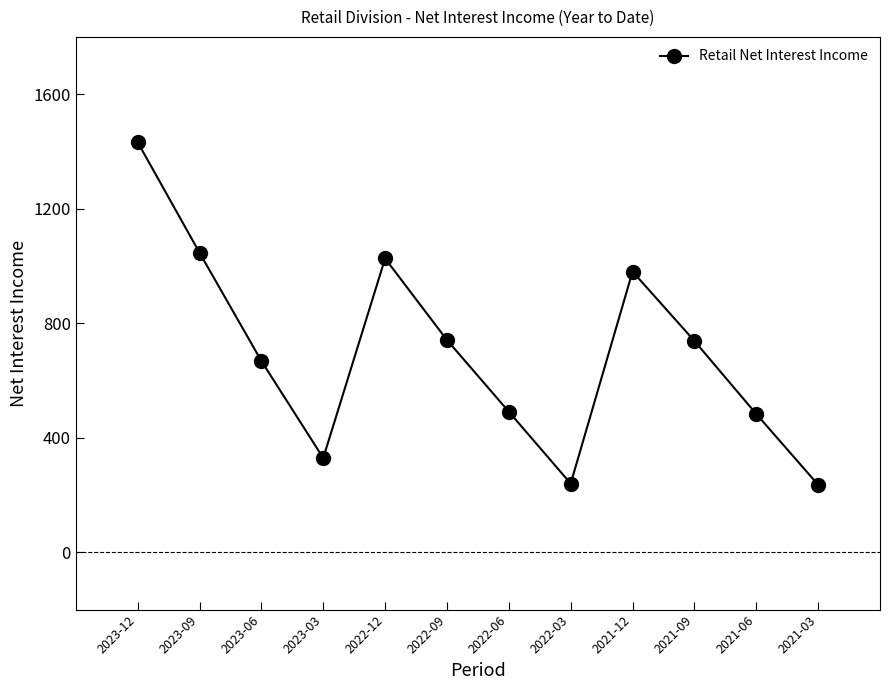

Which category has the highest value across all series?

2023-12